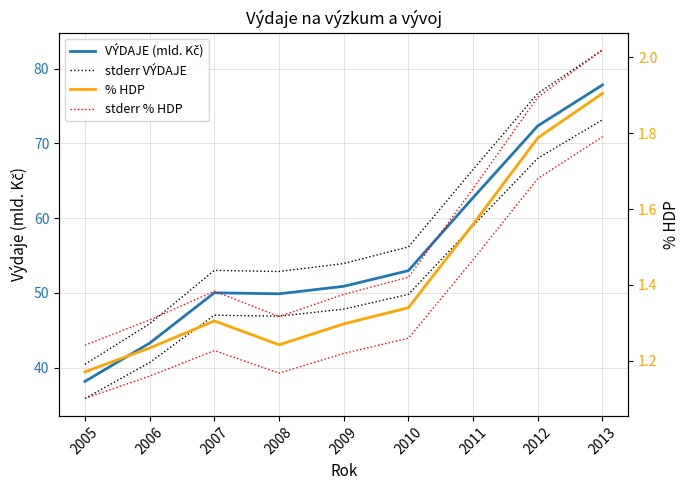

What is the approximate value of VÝDAJE (mld. Kč) at 2011?

62.8